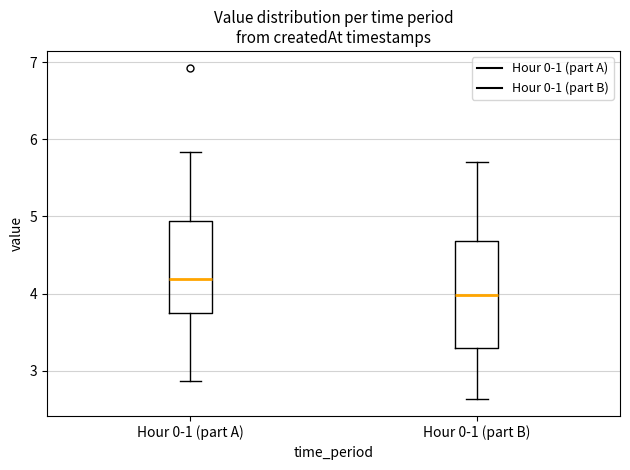

Which box has the lowest median line?

Hour 0-1 (part B)